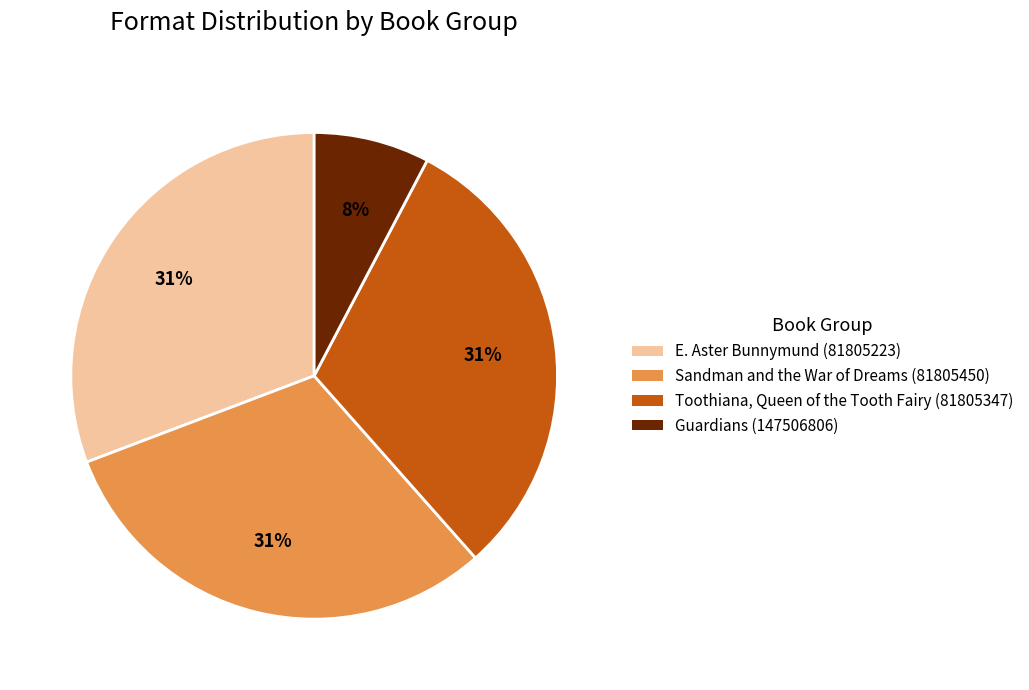

Is the sum of Sandman and the War of Dreams (81805450) and E. Aster Bunnymund (81805223) greater than half?

Yes